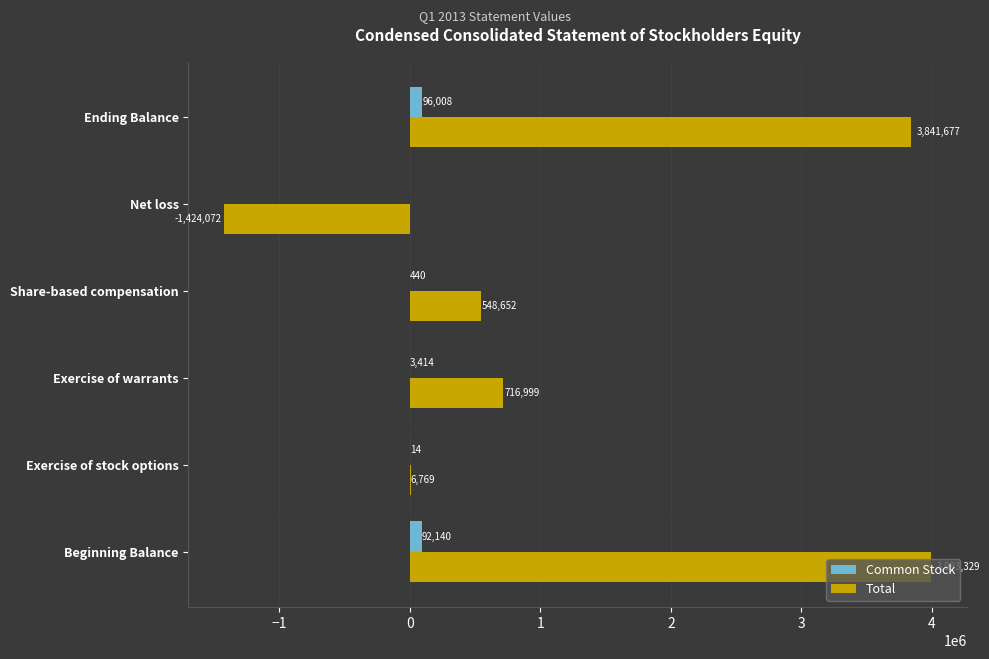

Where is Total nearest to the value 1284628?

Exercise of warrants